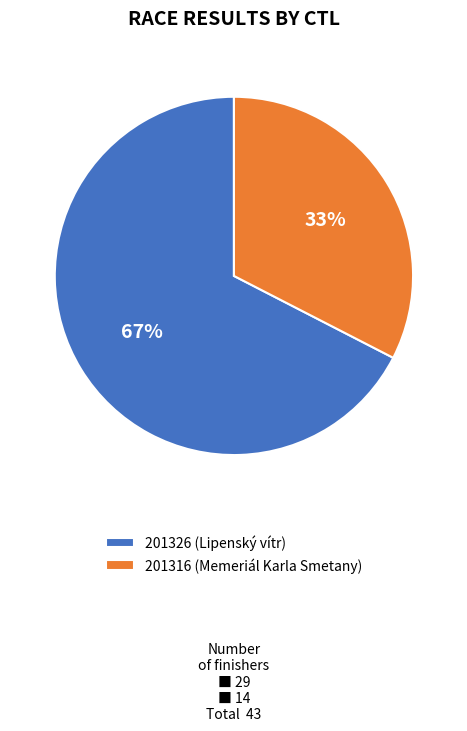

The 201326 slice represents 67% of the pie. True or false?

True